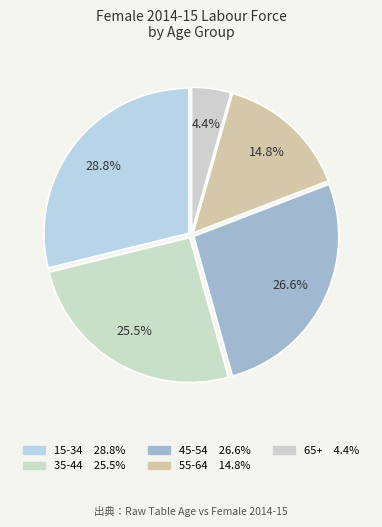

What percentage is the 55-64 slice, to the nearest percent?

15%